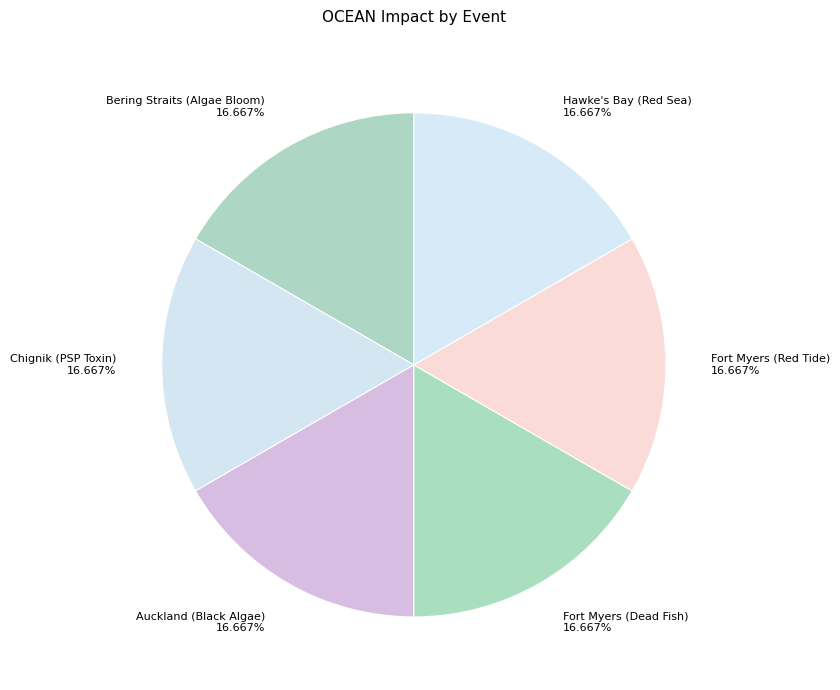

Approximately how many times larger is the value at Bering Straits (Algae Bloom) 16.667% compared to Auckland (Black Algae) 16.667%?

1.0